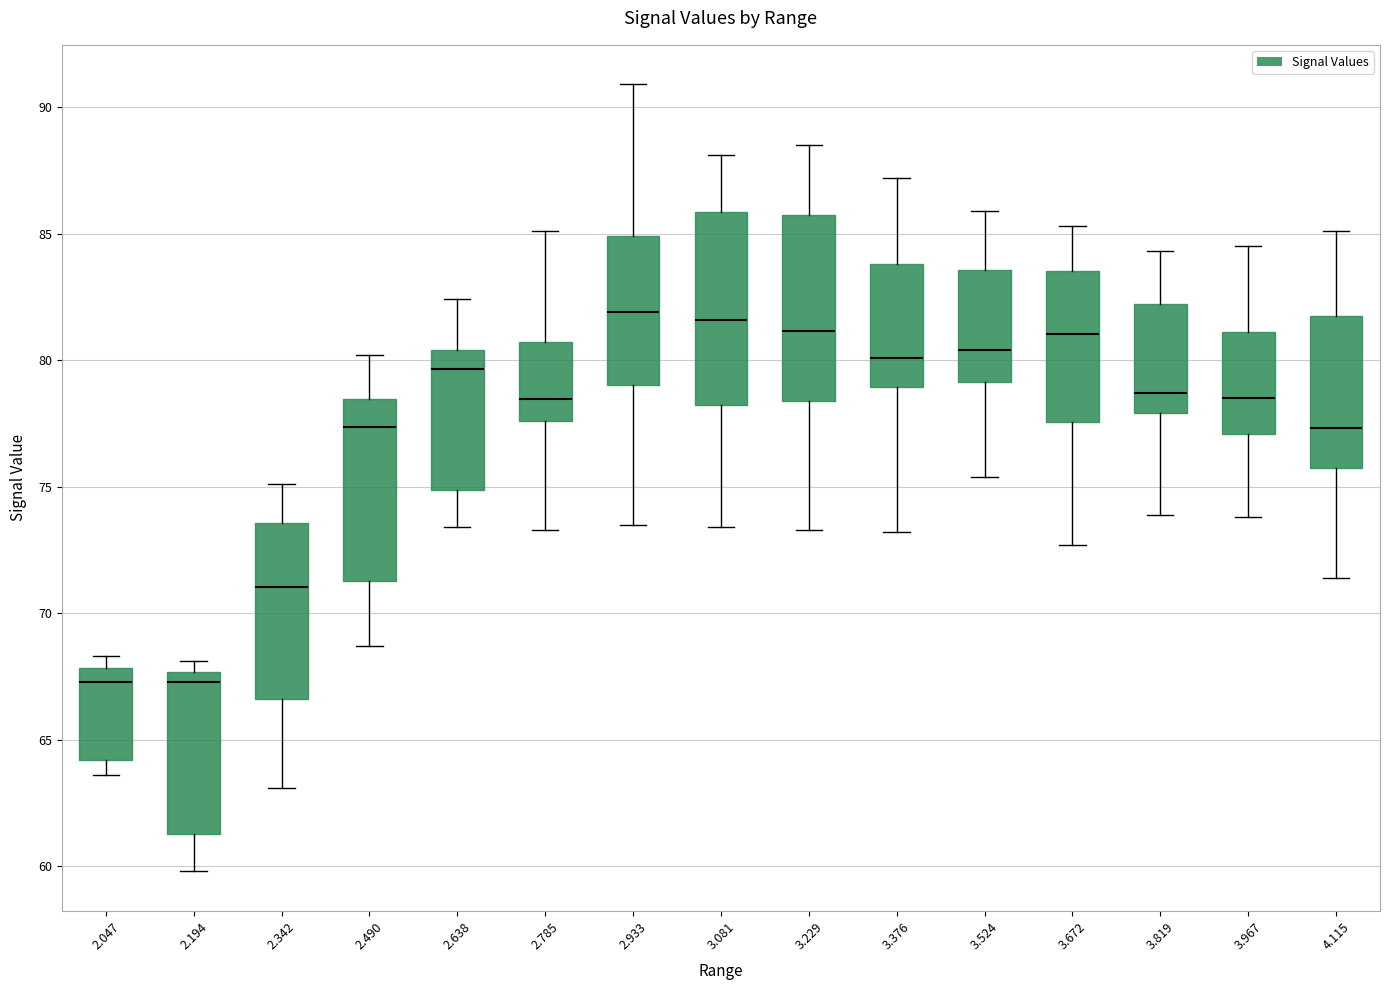

Reading left to right, transcribe this box plot: for each box, give where its median line is, the range the box spans, and where its two whiskers end, as read against the y-axis. The values are not printed on the chart, so give them approximately, as read against the axis.

2.047: median 67.5, box 64.0 to 68.0, whiskers 63.5 to 68.5
2.194: median 67.5 (just below the box's upper edge), box 61.5 to 67.5, whiskers 60.0 to 68.0
2.342: median 71.0, box 66.5 to 73.5, whiskers 63.0 to 75.0
2.490: median 77.5, box 71.5 to 78.5, whiskers 68.5 to 80.0
2.638: median 79.5, box 75.0 to 80.5, whiskers 73.5 to 82.5
2.785: median 78.5, box 77.5 to 80.5, whiskers 73.5 to 85.0
2.933: median 82.0, box 79.0 to 85.0, whiskers 73.5 to 91.0
3.081: median 81.5, box 78.0 to 86.0, whiskers 73.5 to 88.0
3.229: median 81.0, box 78.5 to 86.0, whiskers 73.5 to 88.5
3.376: median 80.0, box 79.0 to 84.0, whiskers 73.0 to 87.0
3.524: median 80.5, box 79.0 to 83.5, whiskers 75.5 to 86.0
3.672: median 81.0, box 77.5 to 83.5, whiskers 72.5 to 85.5
3.819: median 78.5, box 78.0 to 82.0, whiskers 74.0 to 84.5
3.967: median 78.5, box 77.0 to 81.0, whiskers 74.0 to 84.5
4.115: median 77.5, box 75.5 to 81.5, whiskers 71.5 to 85.0